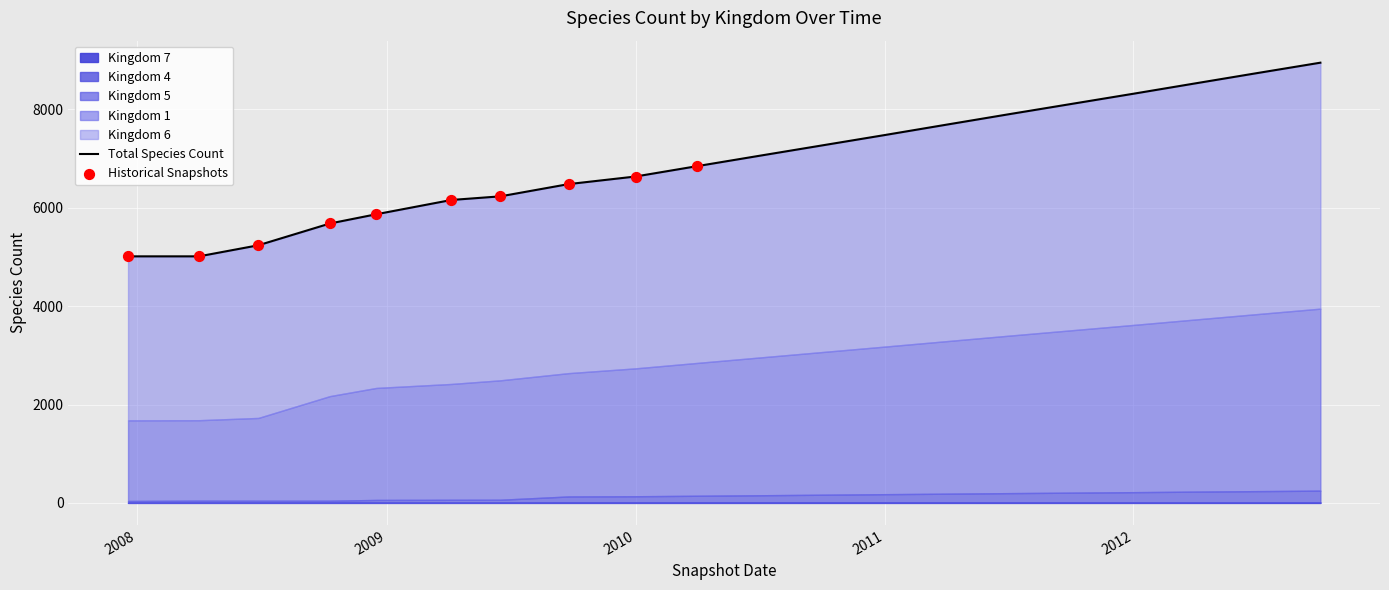

Which series has the largest total across all categories?

kingdom_6